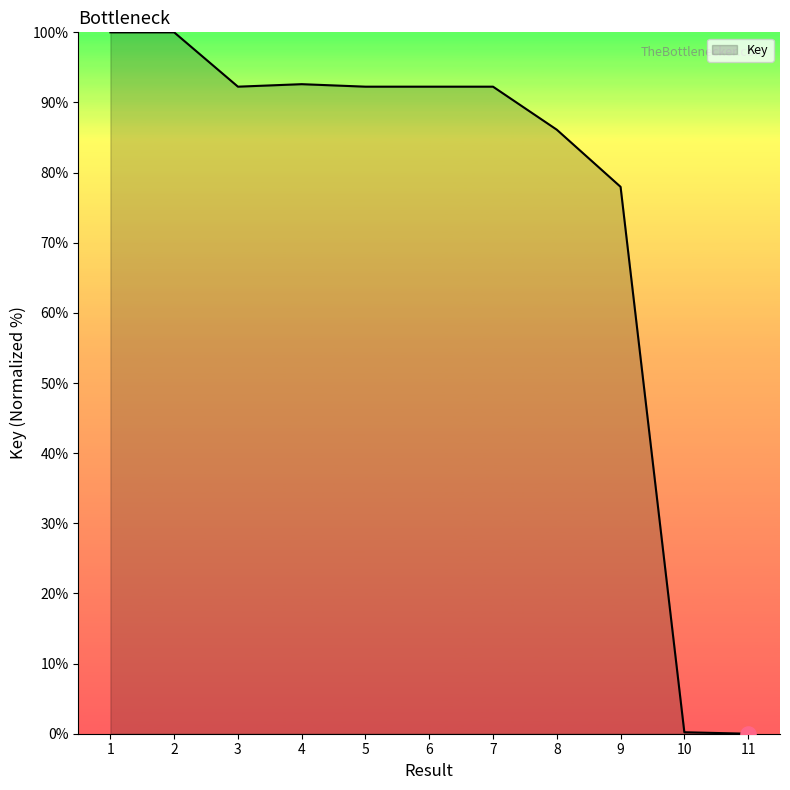

What is the change in value from 7 to 8?

-6.1